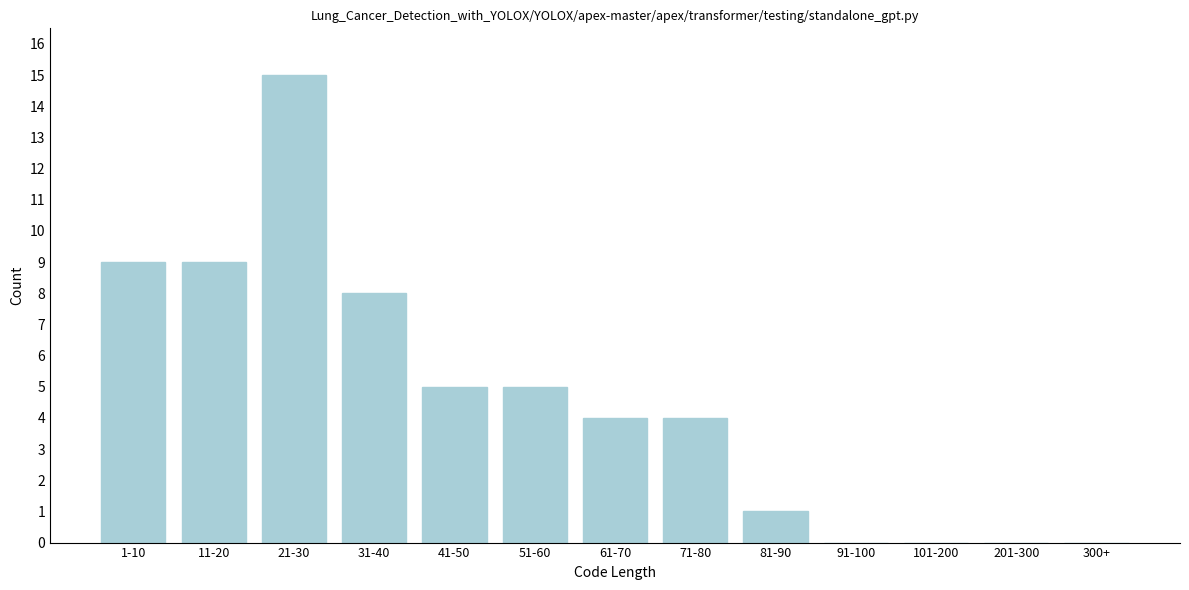

Reading right to left, what are all the values shown in this chart?

300+=0	201-300=0	101-200=0	91-100=0	81-90=1	71-80=4	61-70=4	51-60=5	41-50=5	31-40=8	21-30=15	11-20=9	1-10=9